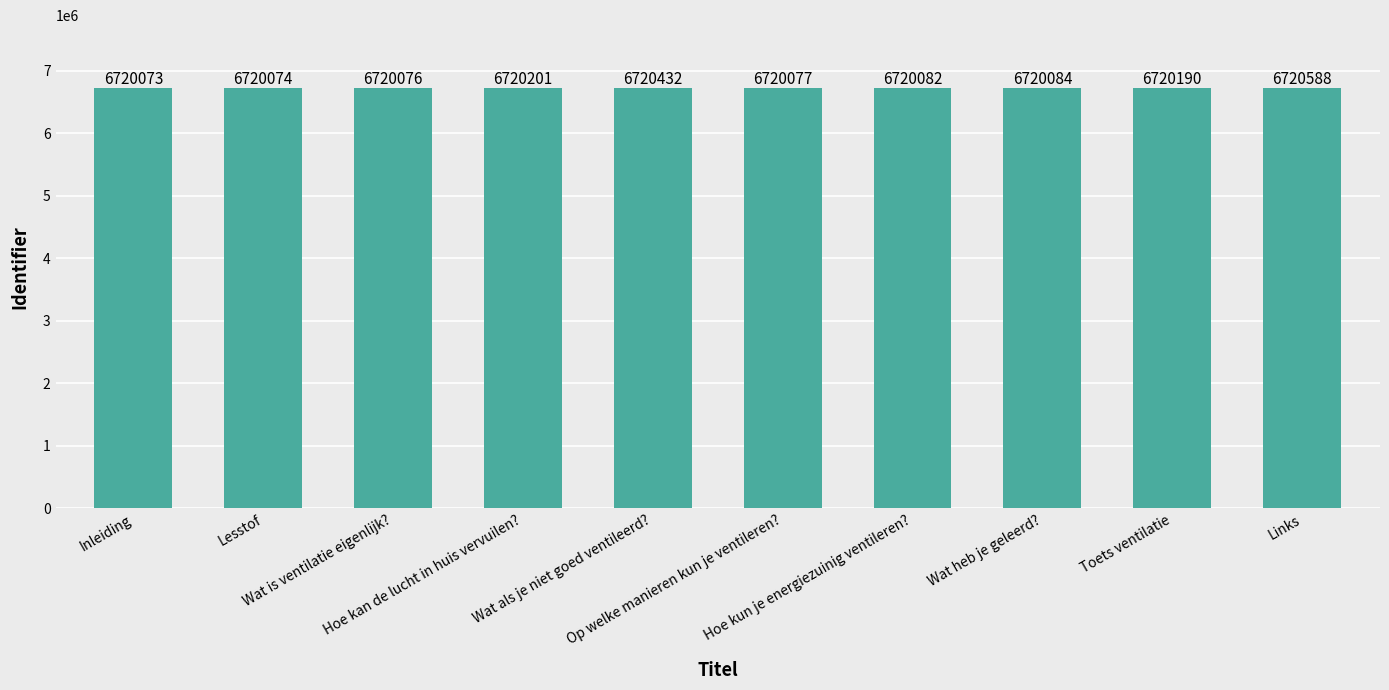

Are the bars horizontal?

No